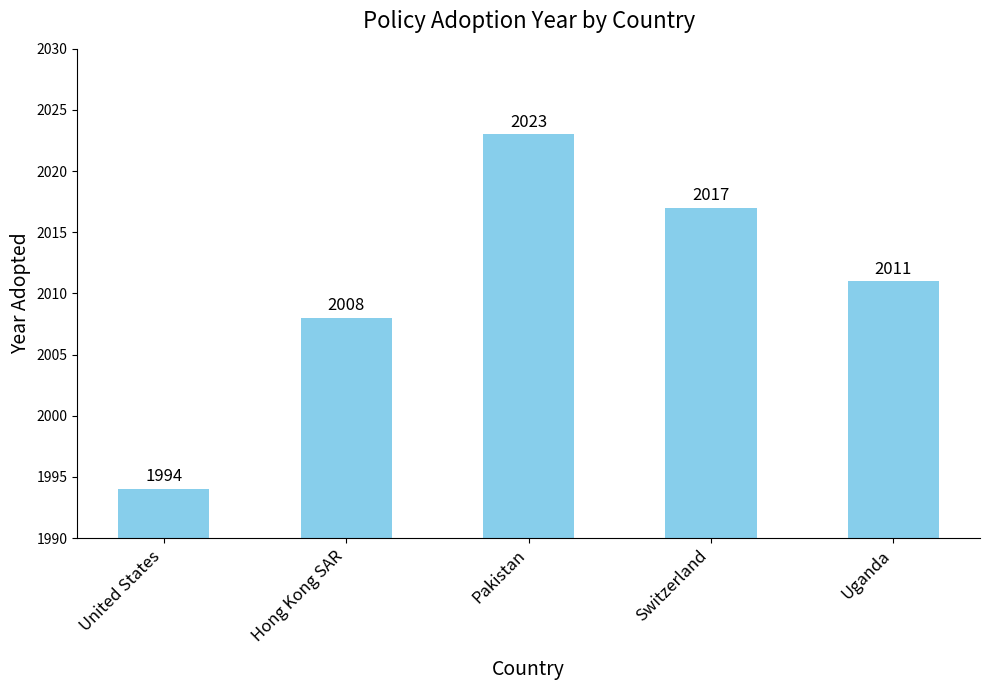

Where does the data first go above 2011?

Pakistan